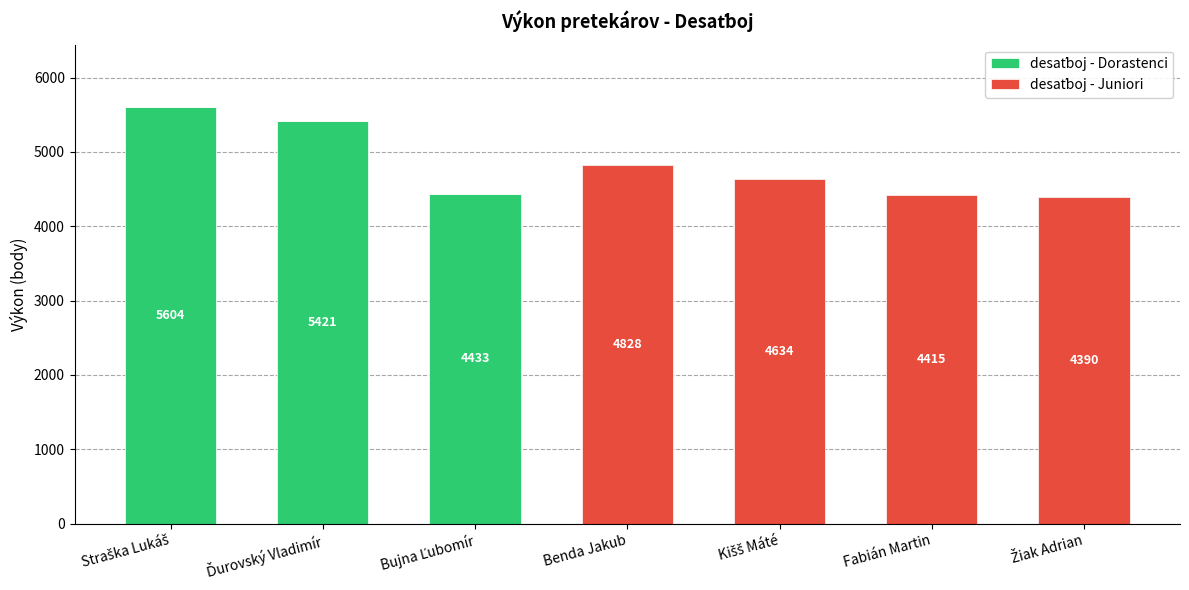

Where does the desaťboj - Juniori series first go above 4390?

Benda Jakub